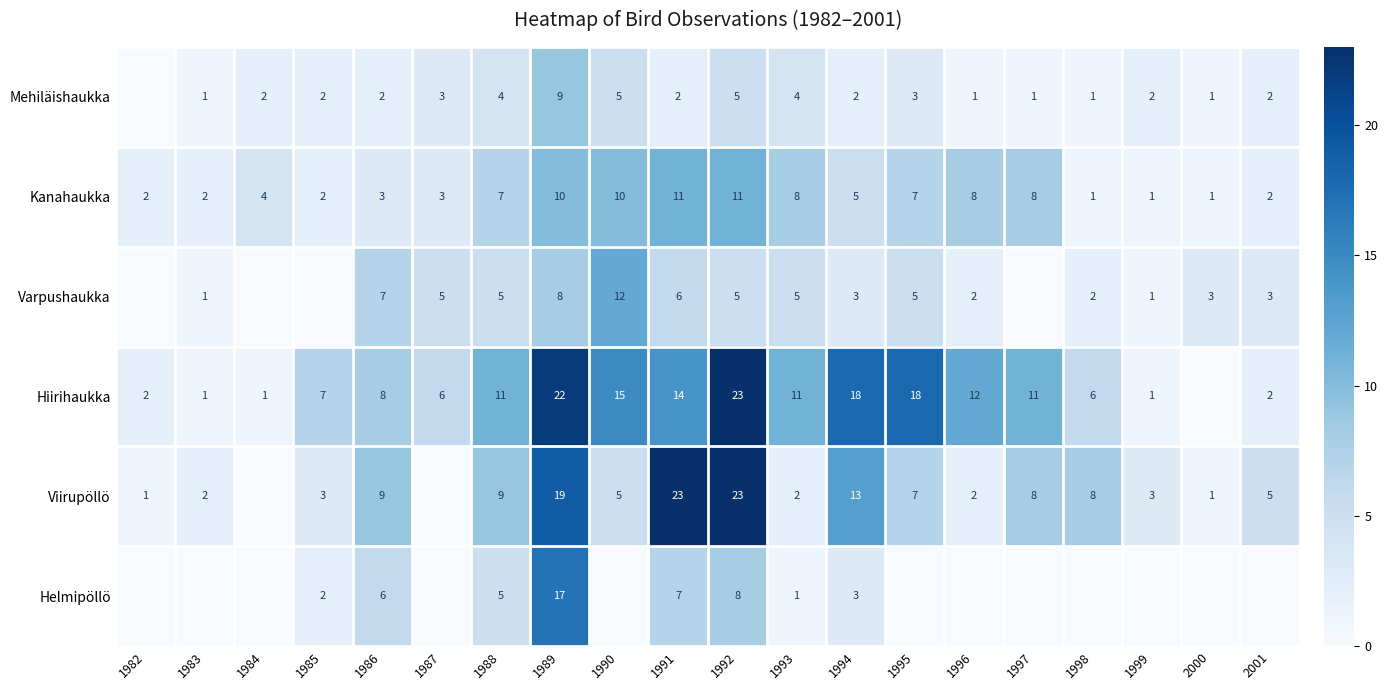

Count the number of categories in the chart.

20